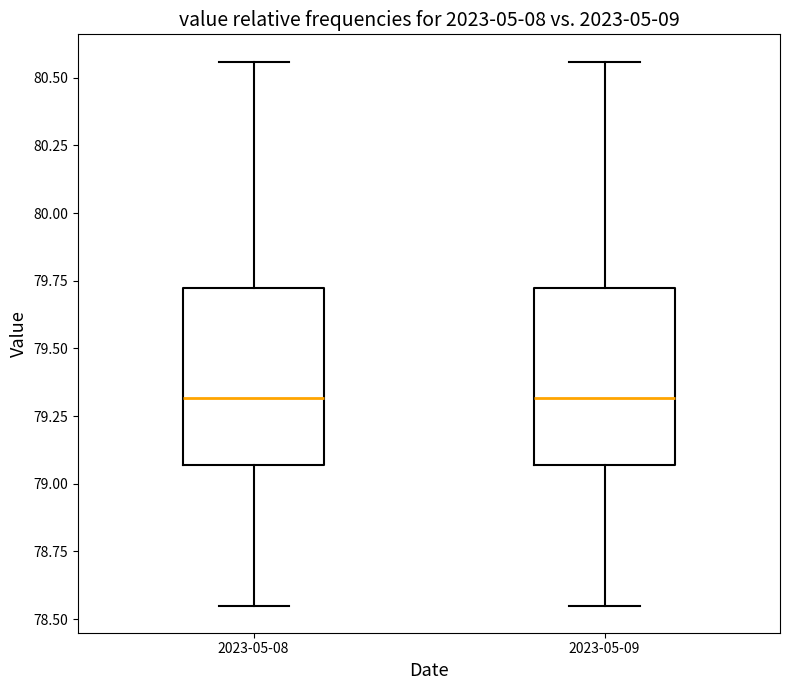

Reading left to right, transcribe this box plot: for each box, give where its median line is, the range the box spans, and where its two whiskers end, as read against the y-axis. The values are not printed on the chart, so give them approximately, as read against the axis.

2023-05-08: median 79.30, box 79.05 to 79.70, whiskers 78.55 to 80.55
2023-05-09: median 79.30, box 79.05 to 79.70, whiskers 78.55 to 80.55